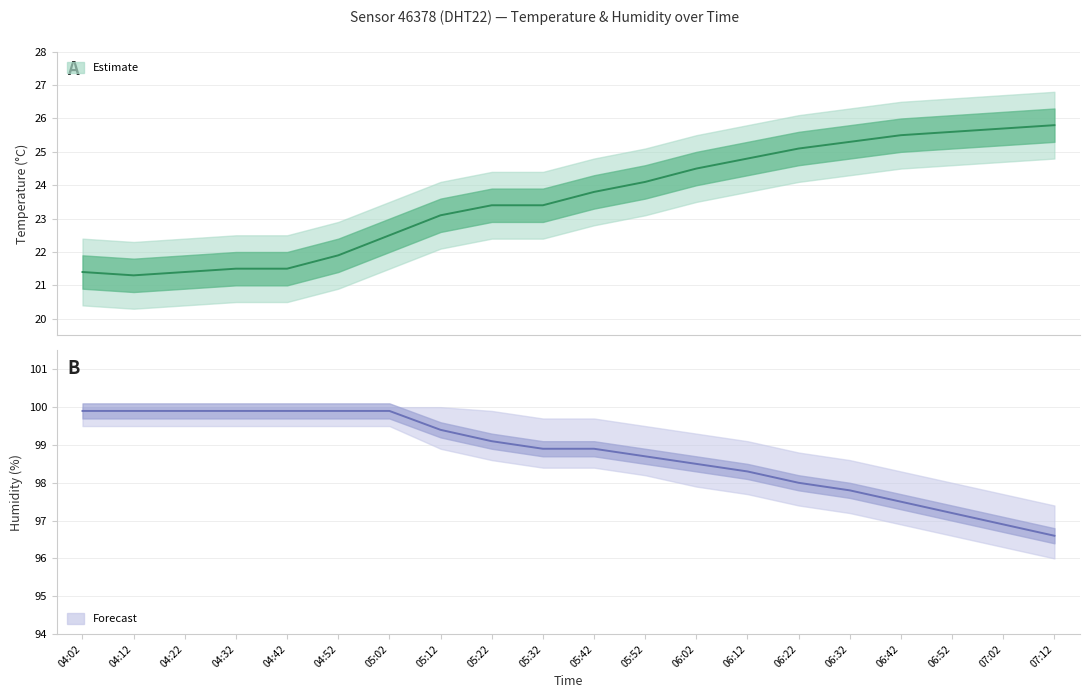

True or false: temperature and humidity intersect in this chart.

False